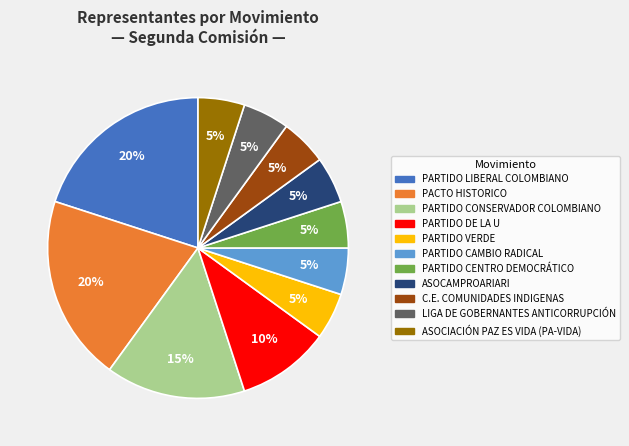

To the nearest percent, what is the difference between the largest and smallest slice percentages?

15%